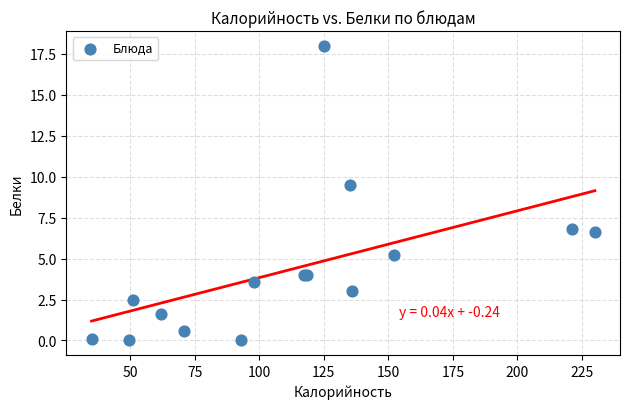

What Y value in the scatter plot is closest to 9?

9.5